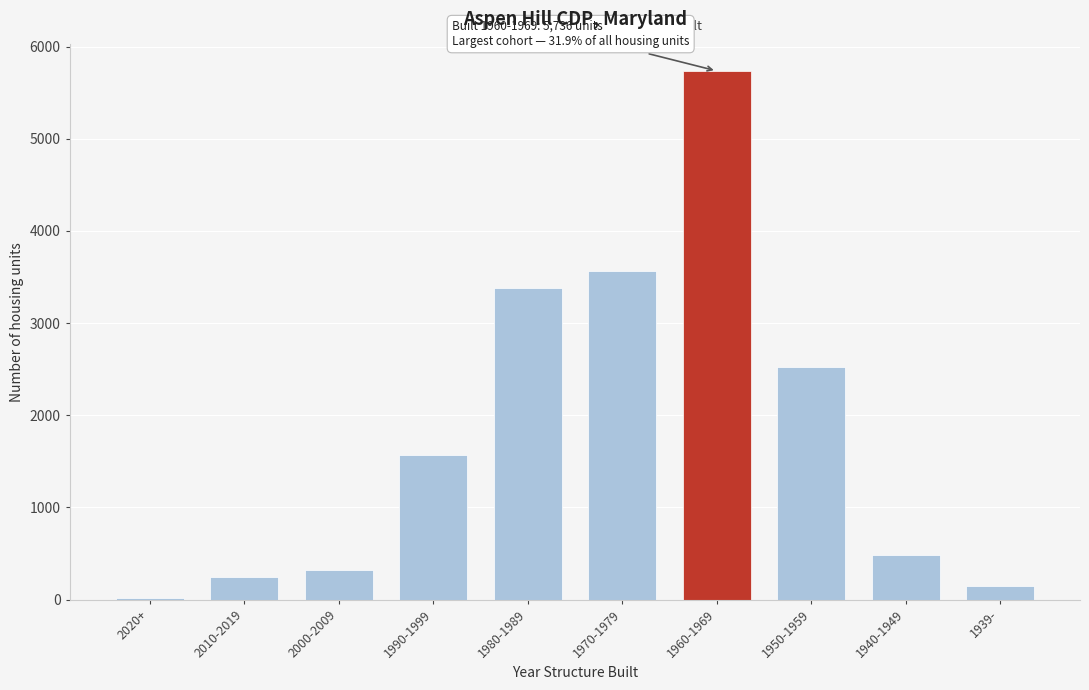

Reading right to left, what are all the values shown in this chart?

1939-=153	1940-1949=487	1950-1959=2523	1960-1969=5736	1970-1979=3562	1980-1989=3385	1990-1999=1566	2000-2009=326	2010-2019=241	2020+=13